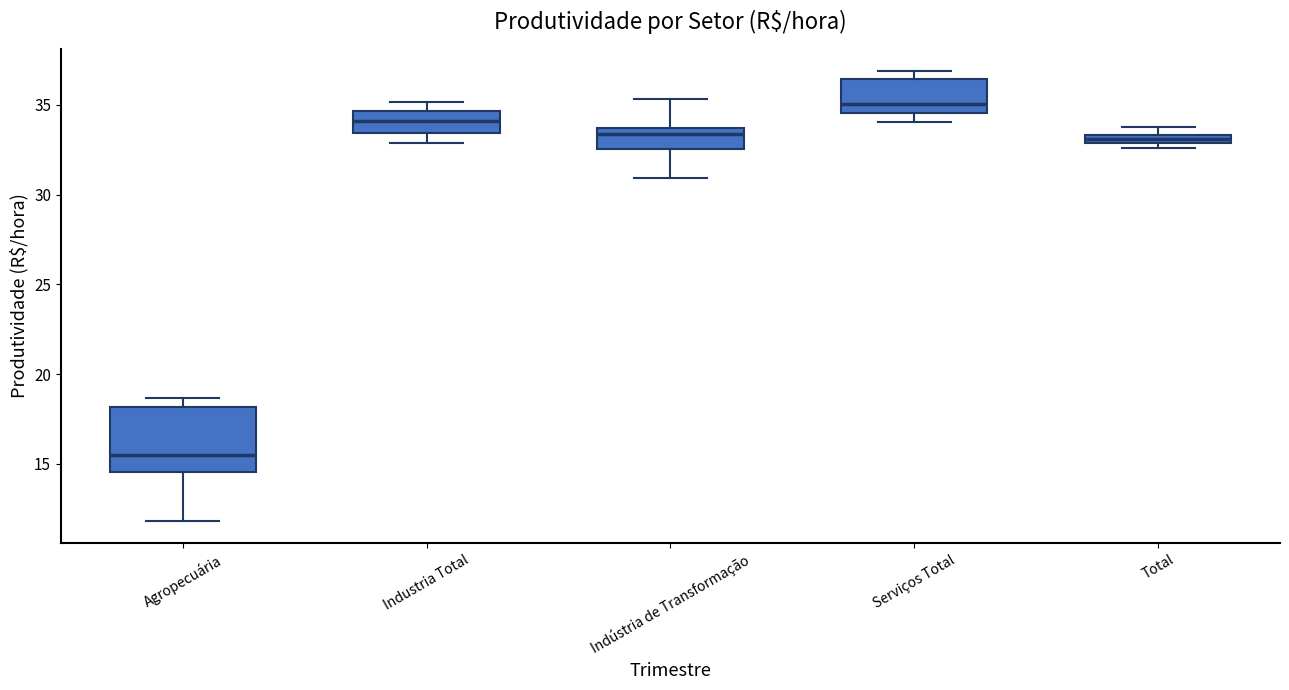

Which box's median line is the lowest?

Agropecuária